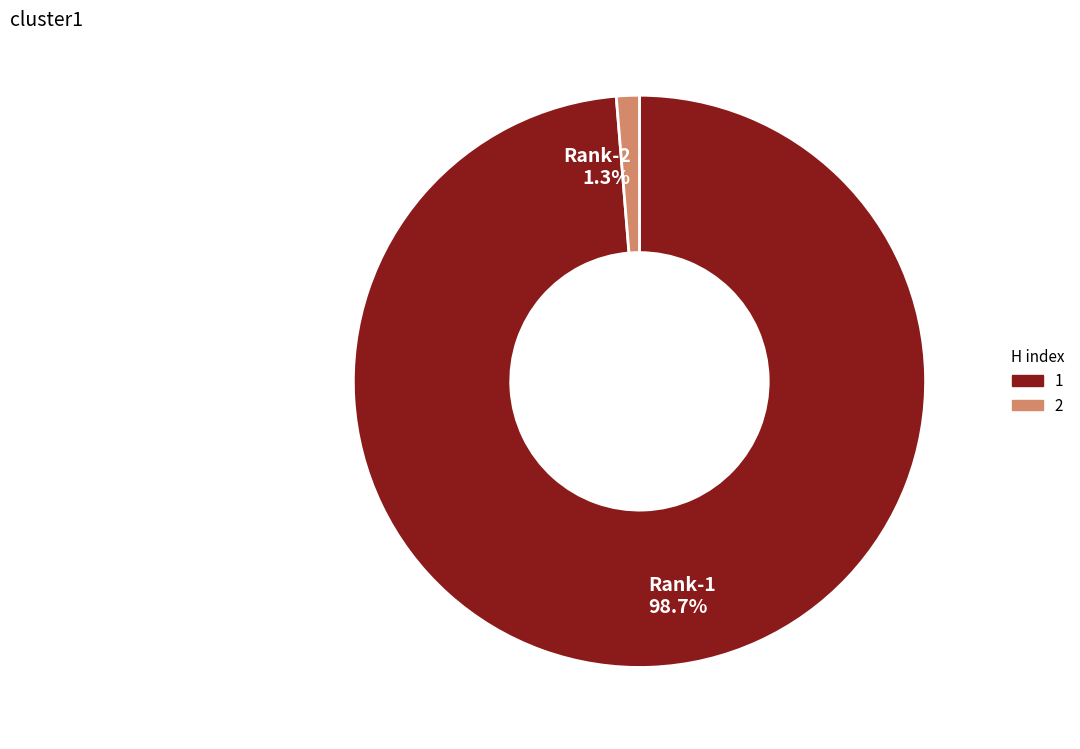

Combined, do Rank-2 and Rank-1 account for over 50%?

Yes